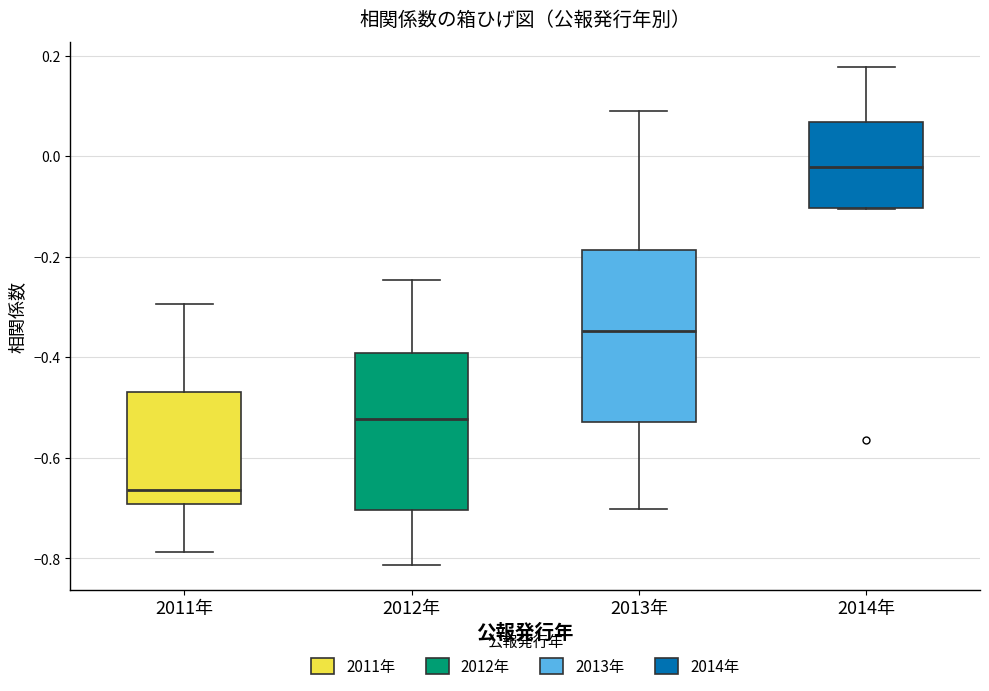

Which box is the tallest, from its lower edge to its upper edge?

2013年